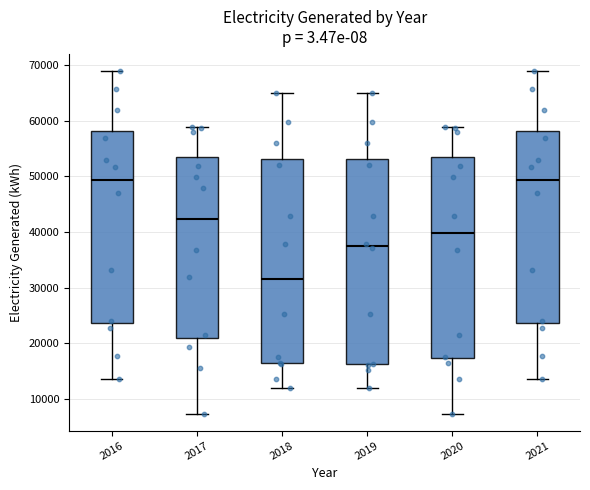

Where does the upper whisker of the box at x = 2020 end on the y-axis? The values are not printed on the chart, so give them approximately, as read against the axis.

59000